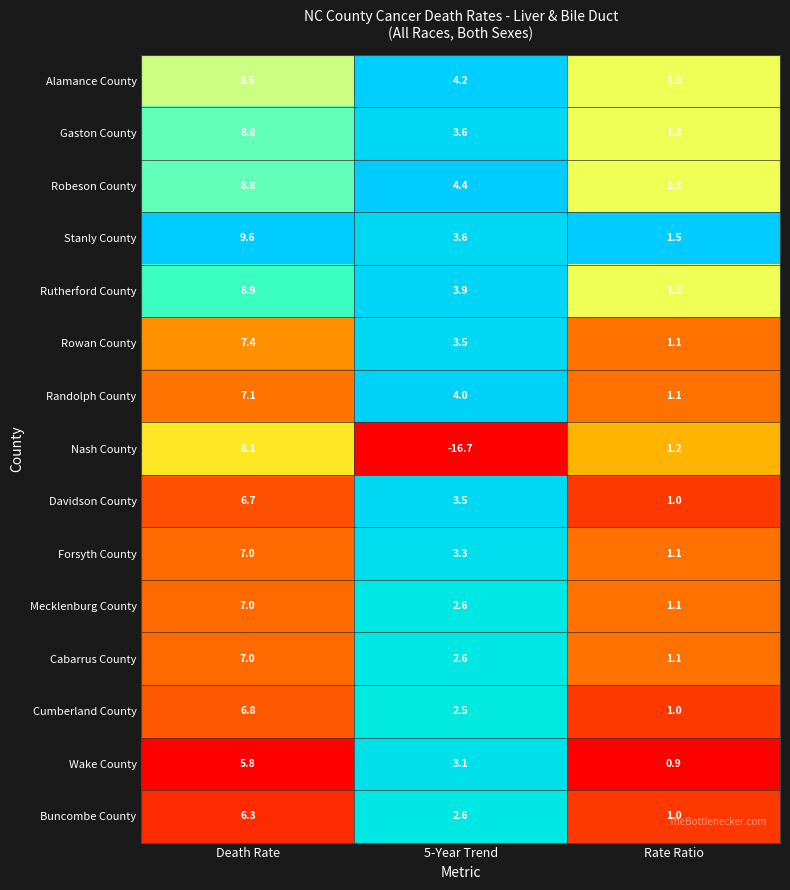

Which series has the largest total across all categories?

Stanly County